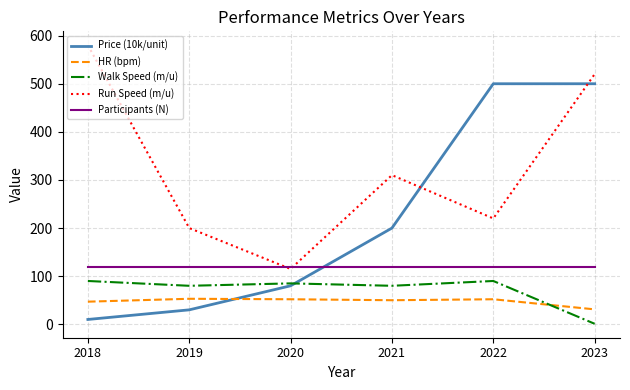

How many times do Participants (N) and Run Speed (m/u) cross each other?

2